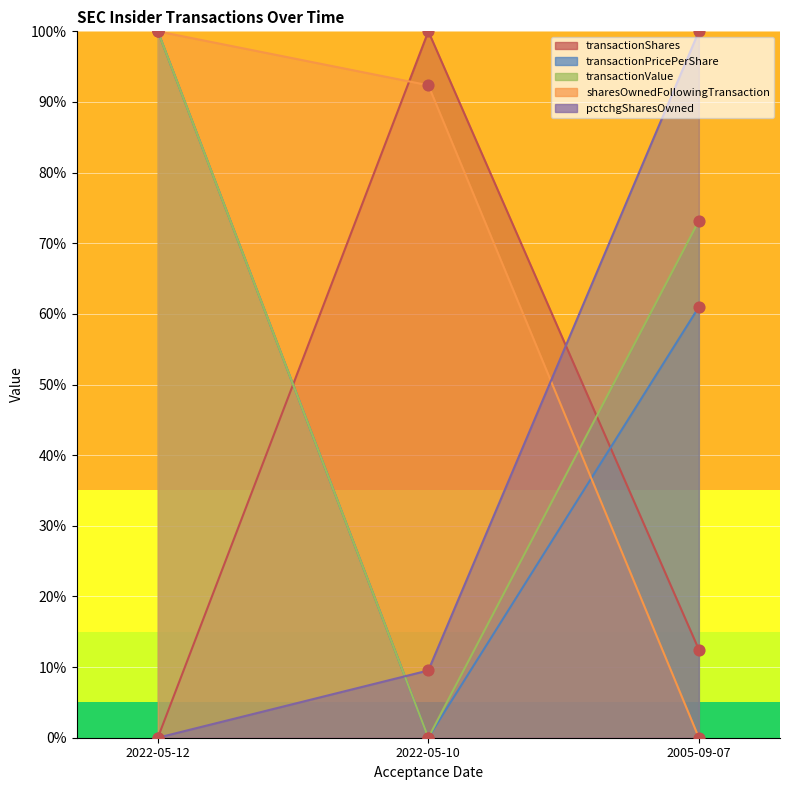

At how many categories does at least one series exceed 0?

3